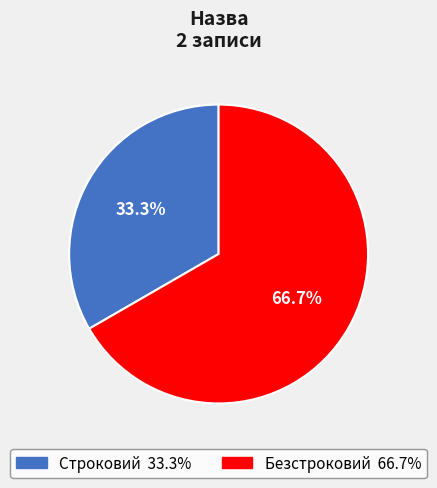

How many slices are in this pie chart?

2